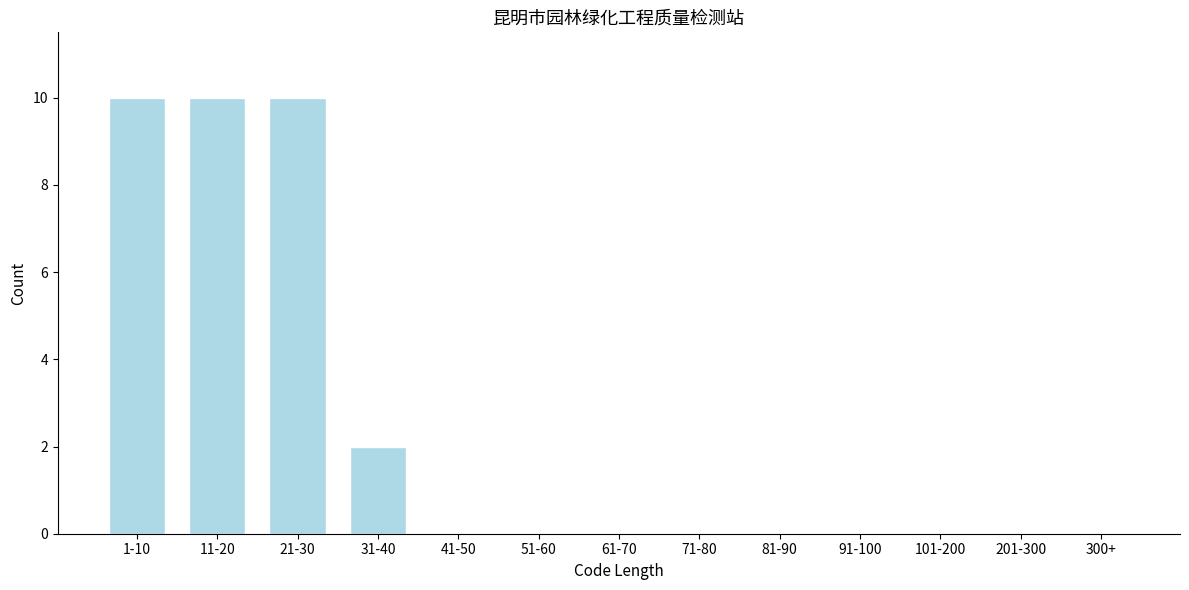

Reading left to right, what are all the values shown in this chart?

1-10=10	11-20=10	21-30=10	31-40=2	41-50=0	51-60=0	61-70=0	71-80=0	81-90=0	91-100=0	101-200=0	201-300=0	300+=0